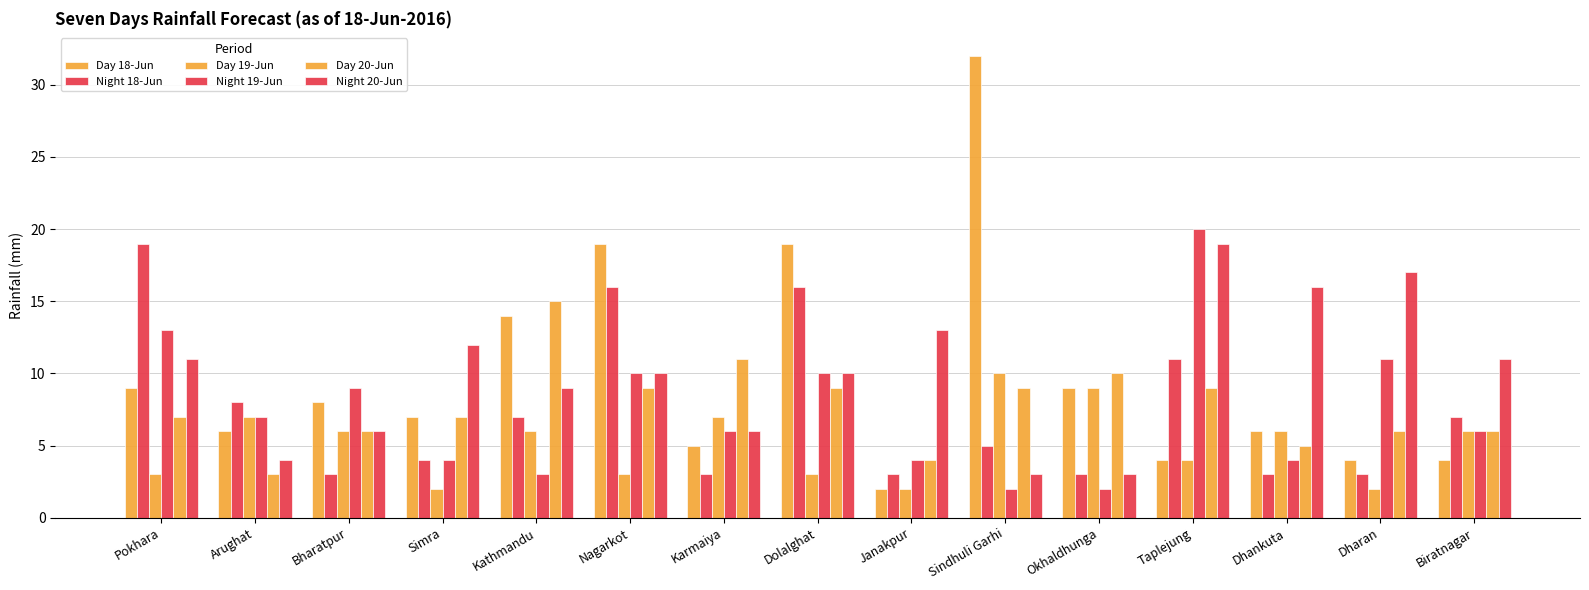

How many distinct data groups are displayed?

6